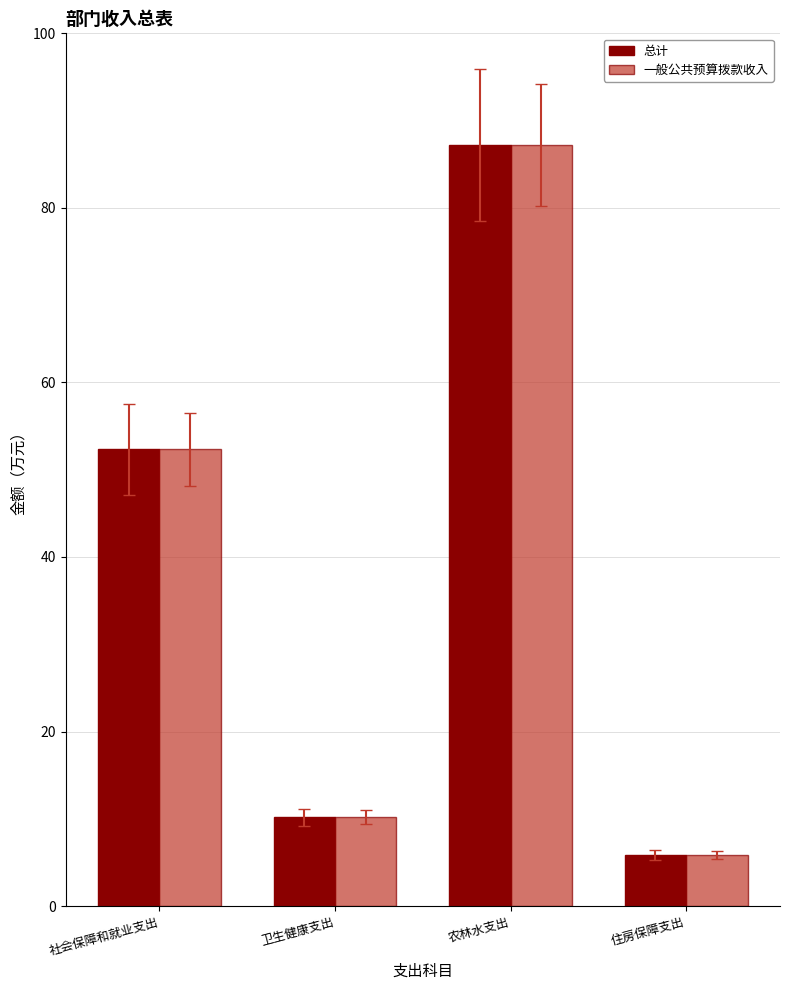

How many groups of bars are there?

4